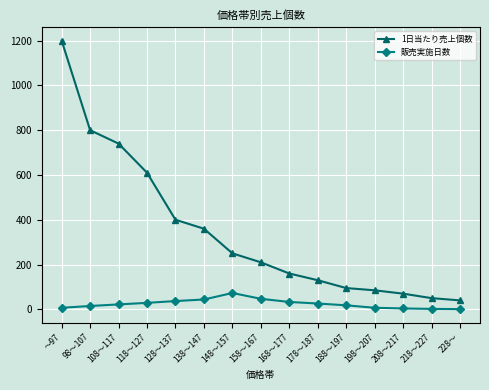

Rank the series by their maximum value, from highest to lowest.

1日当たり売上個数, 販売実施日数